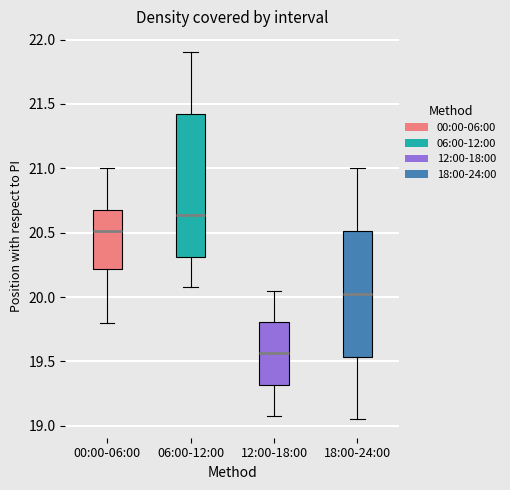

Reading left to right, read every box against the y-axis: the position of its median line, the range the box covers, and the ends of its whiskers. The values are not printed on the chart, so give them approximately, as read against the axis.

00:00-06:00: median 20.50, box 20.20 to 20.70, whiskers 19.80 to 21.00
06:00-12:00: median 20.65, box 20.30 to 21.45, whiskers 20.10 to 21.90
12:00-18:00: median 19.55, box 19.30 to 19.80, whiskers 19.10 to 20.05
18:00-24:00: median 20.05, box 19.55 to 20.50, whiskers 19.05 to 21.00